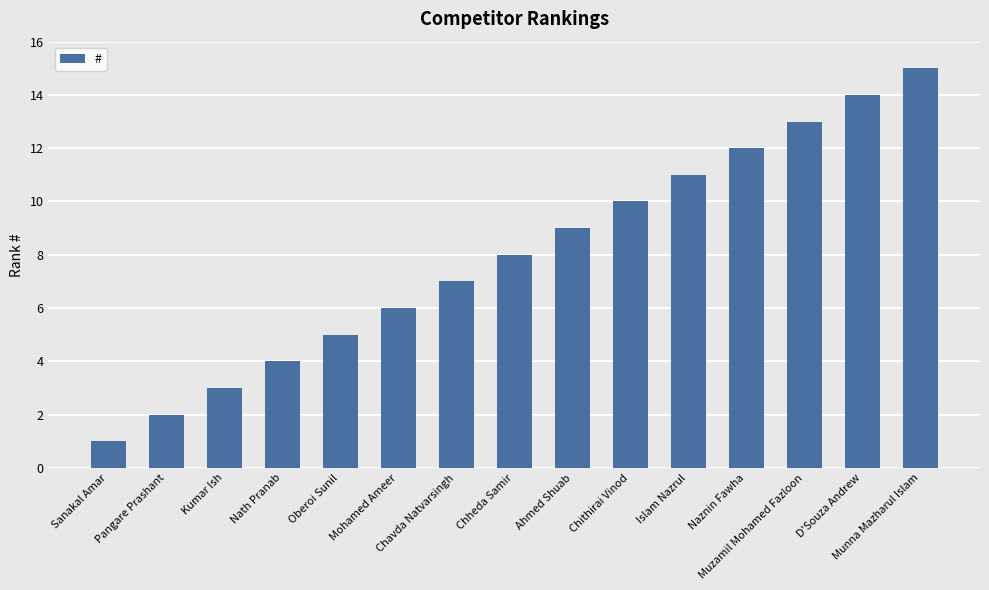

What is the difference between the maximum and minimum values?

14